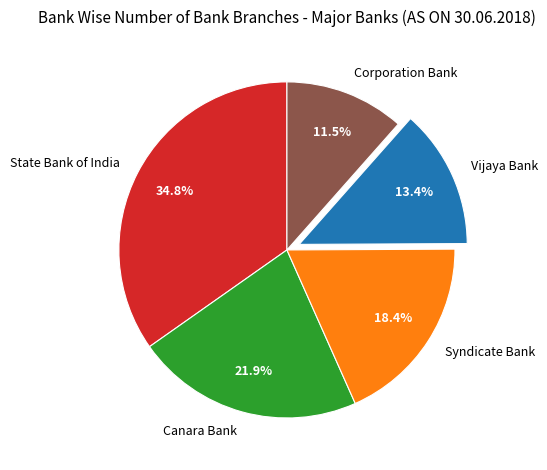

To the nearest percent, what is the difference between the Corporation Bank and Canara Bank slice percentages?

10%